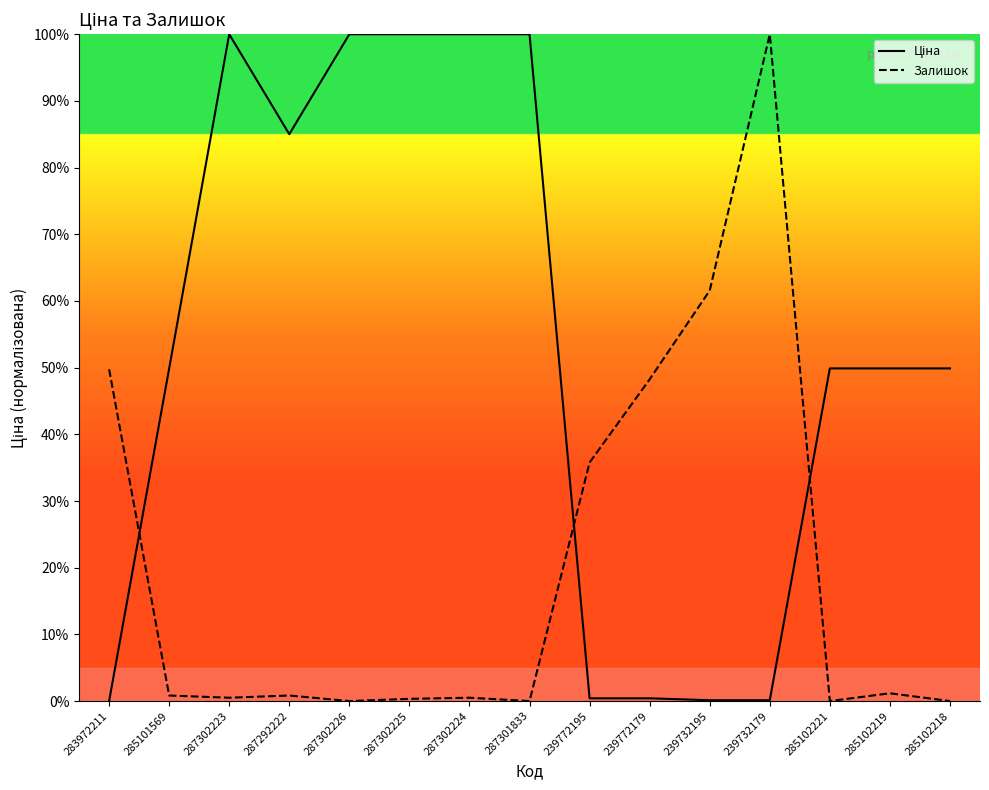

How many series are shown in this chart?

2